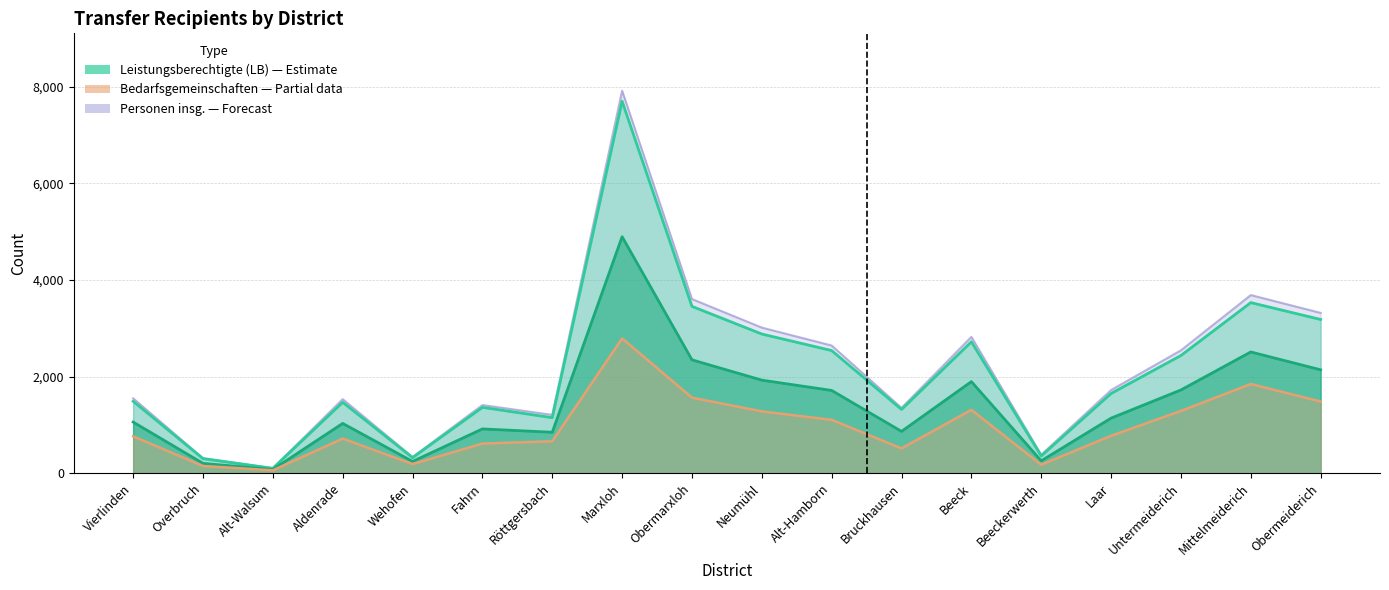

What is the sum of the Leistungsberechtigte (LB) values at Neumühl and Obermeiderich?

6063